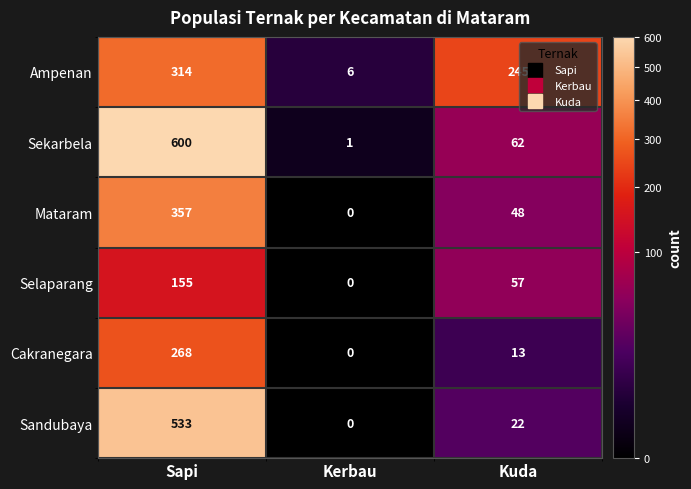

Is the value of Sekarbela at Kuda greater than the value of Cakranegara at Kuda?

Yes